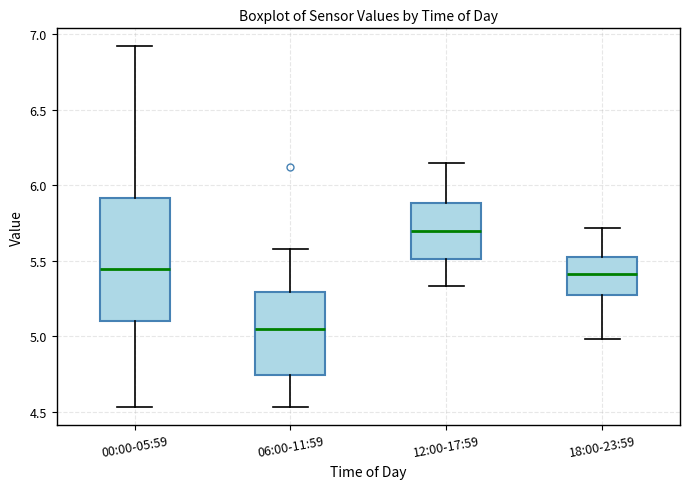

Which box has the lowest median line?

06:00-11:59